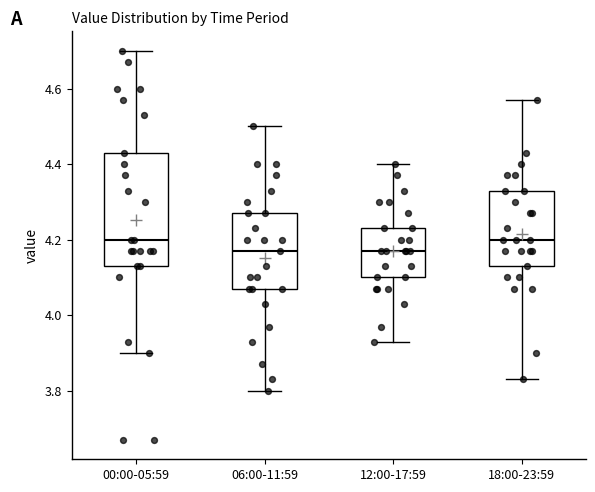

Comparing the boxes themselves (not the whiskers), which one is the tallest?

00:00-05:59